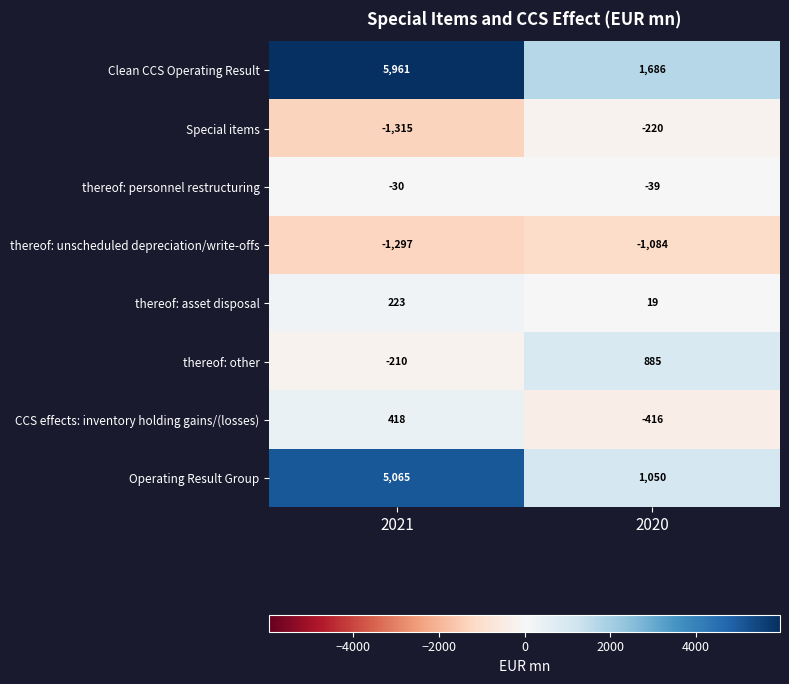

What is the difference between the maximum and minimum values in the Operating Result Group series?

4015